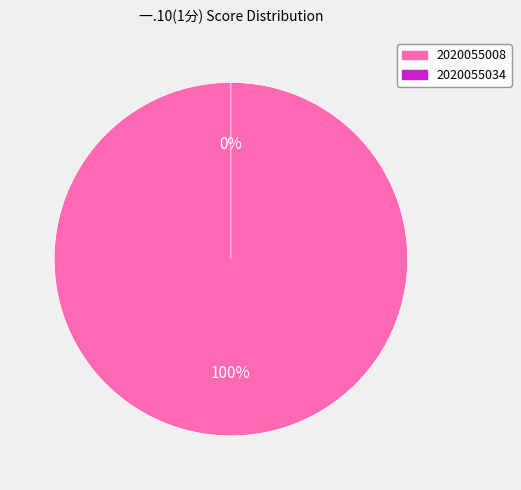

Does any single category account for the majority?

Yes